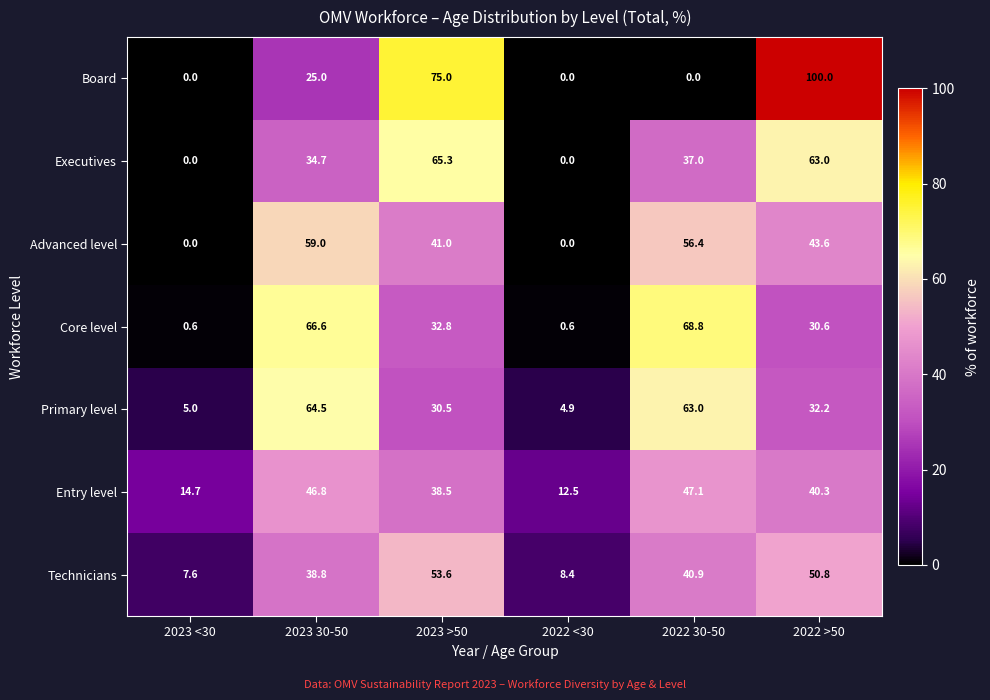

Which series changed the most between 2023 <30 and 2022 <30?

Entry level